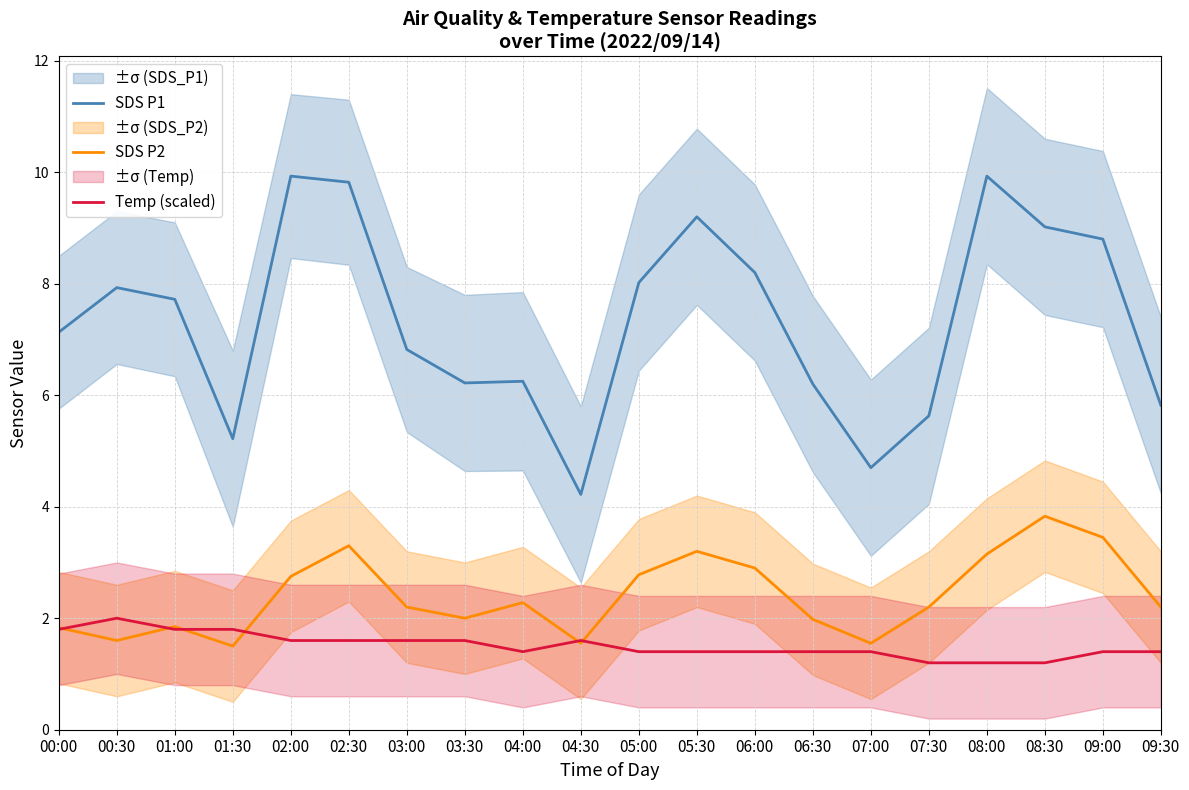

The value of SDS P1 at 07:00 is 7.8. True or false?

False